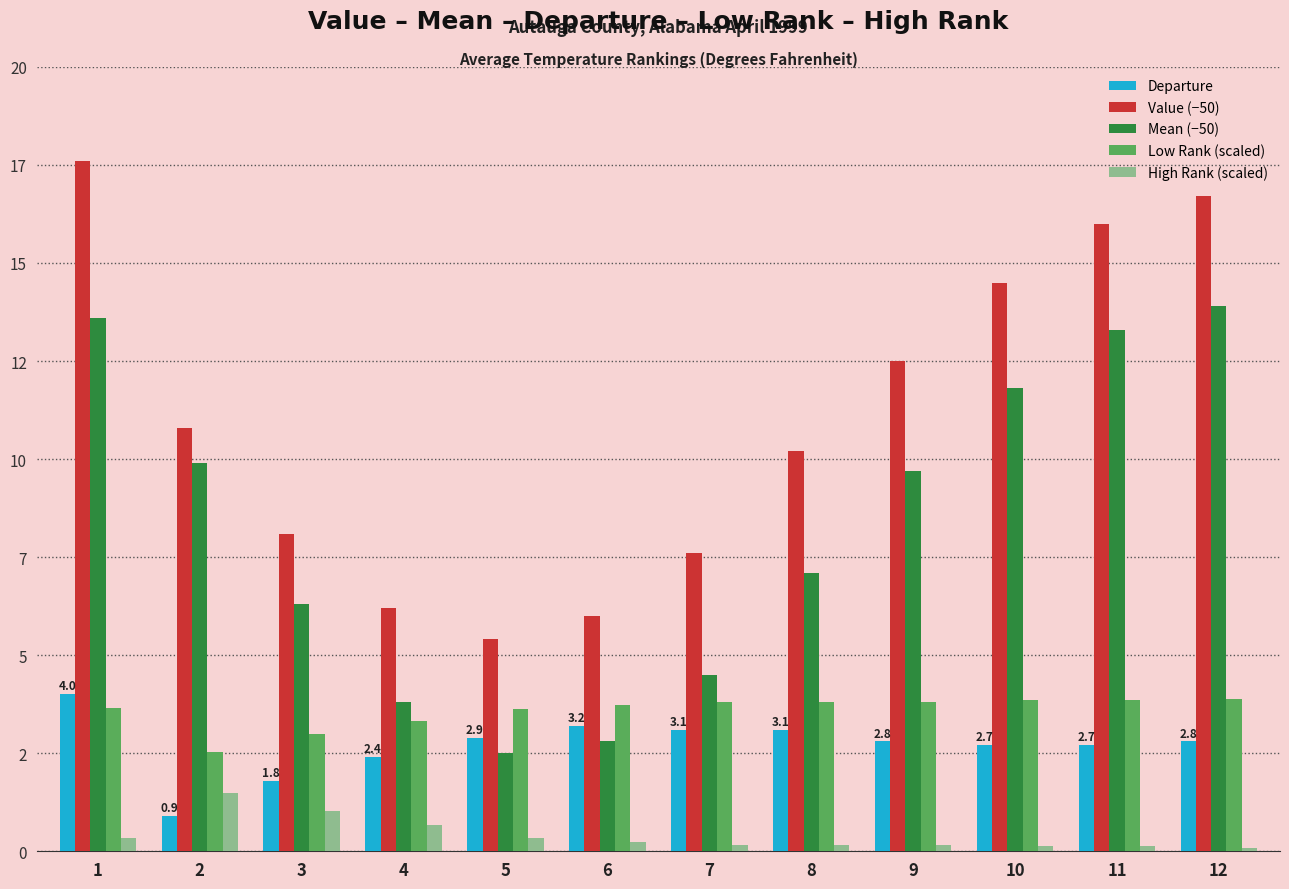

Which series has the largest total across all categories?

Value (−50)